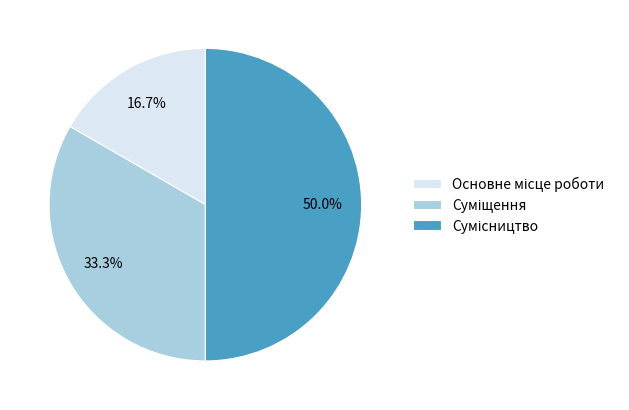

How many slices are in this pie chart?

3